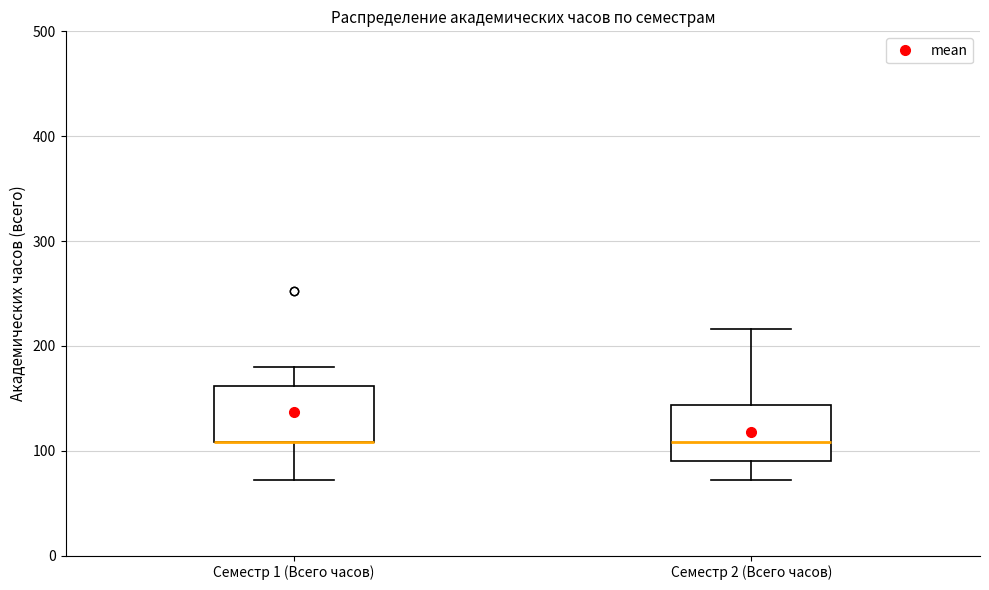

Where does the lower whisker of the box for Семестр 1 (Всего часов) end on the y-axis? The values are not printed on the chart, so give them approximately, as read against the axis.

70